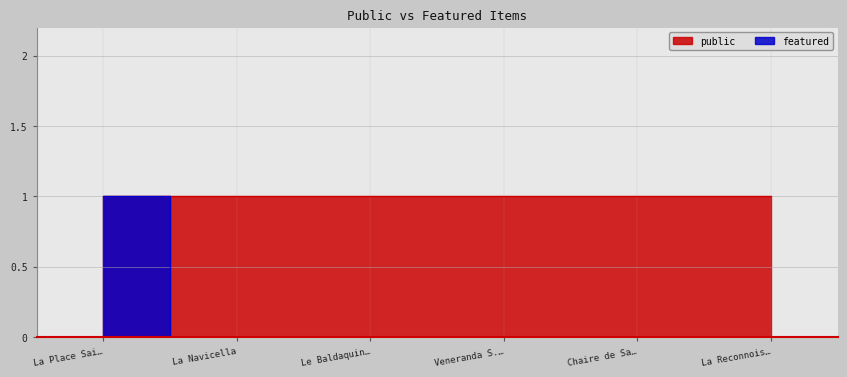

Reading left to right, list all the values displayed in this chart.

1	0	0	0	0	0